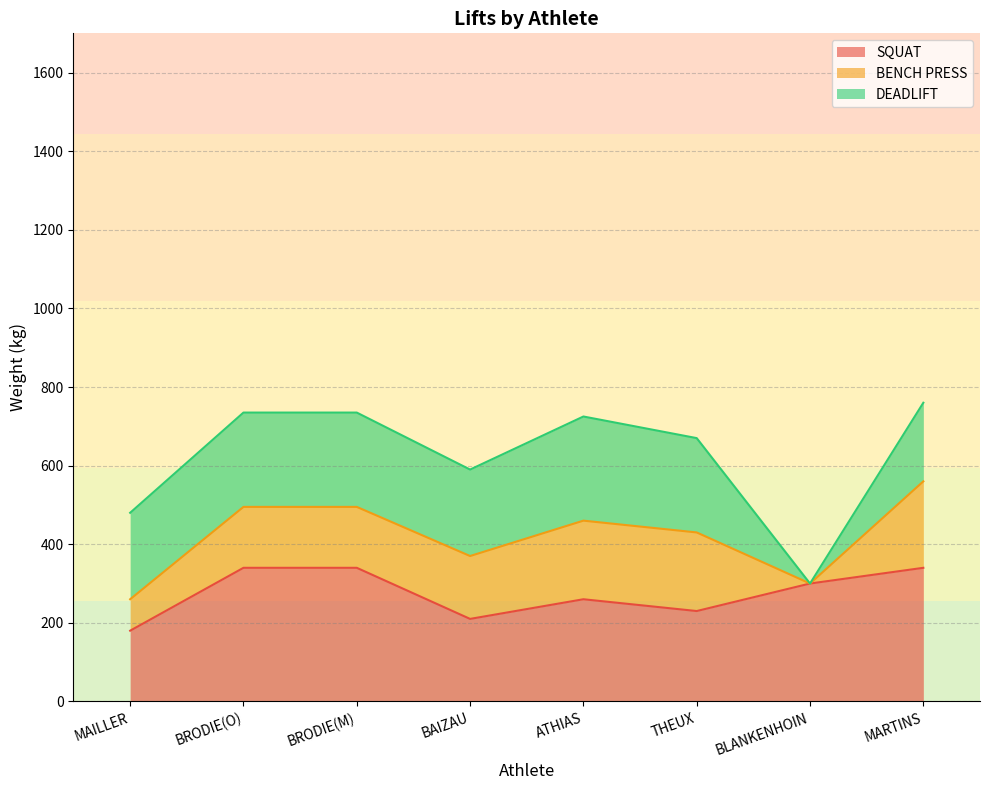

True or false: BENCH PRESS and SQUAT intersect in this chart.

False